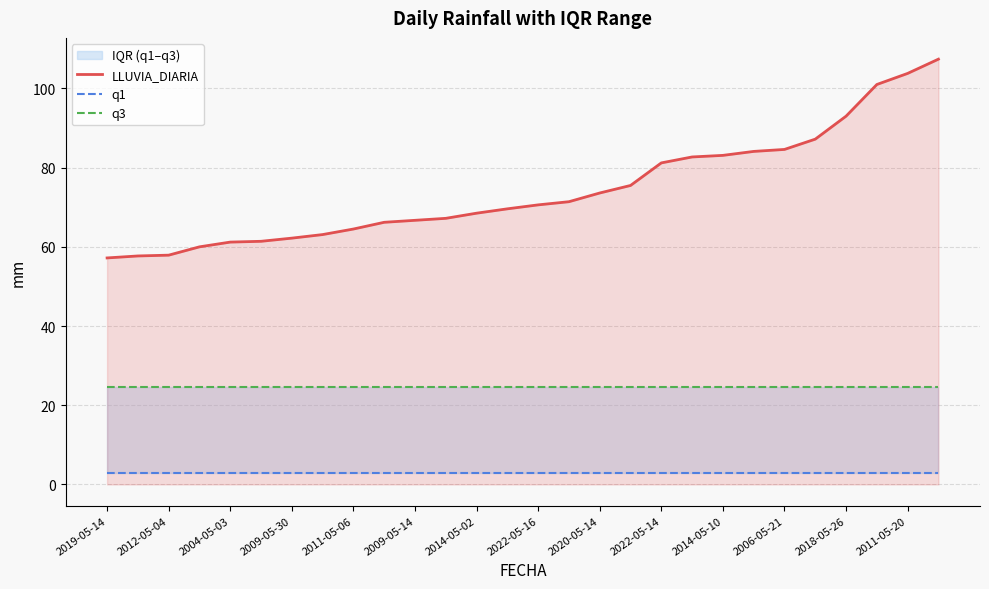

Is it true that LLUVIA_DIARIA equals 44.9 at 2014-05-10?

False